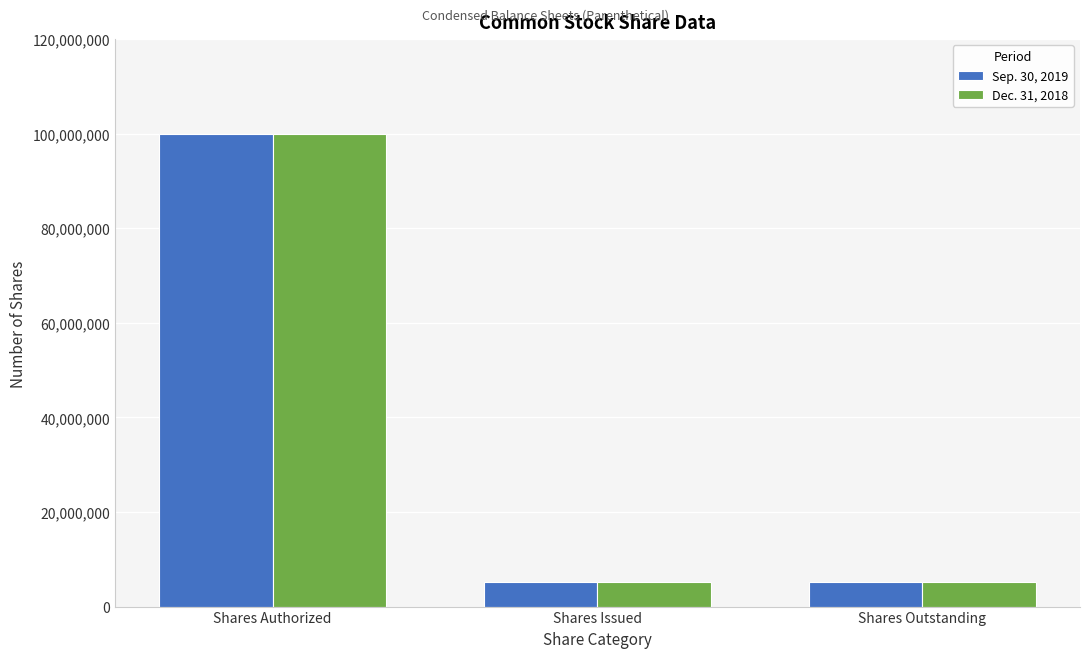

Reading left to right, extract all data points from this chart.

Sep. 30, 2019: 100000000	5131612	5131612
Dec. 31, 2018: 100000000	5131612	5131612